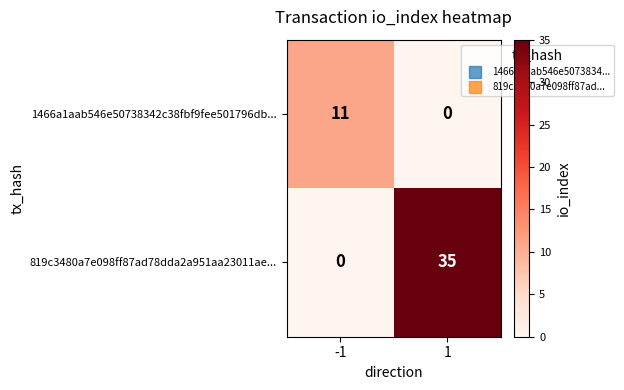

Which series changed the most between -1 and 1?

819c3480a7e098ff87ad78dda2a951aa23011ae...